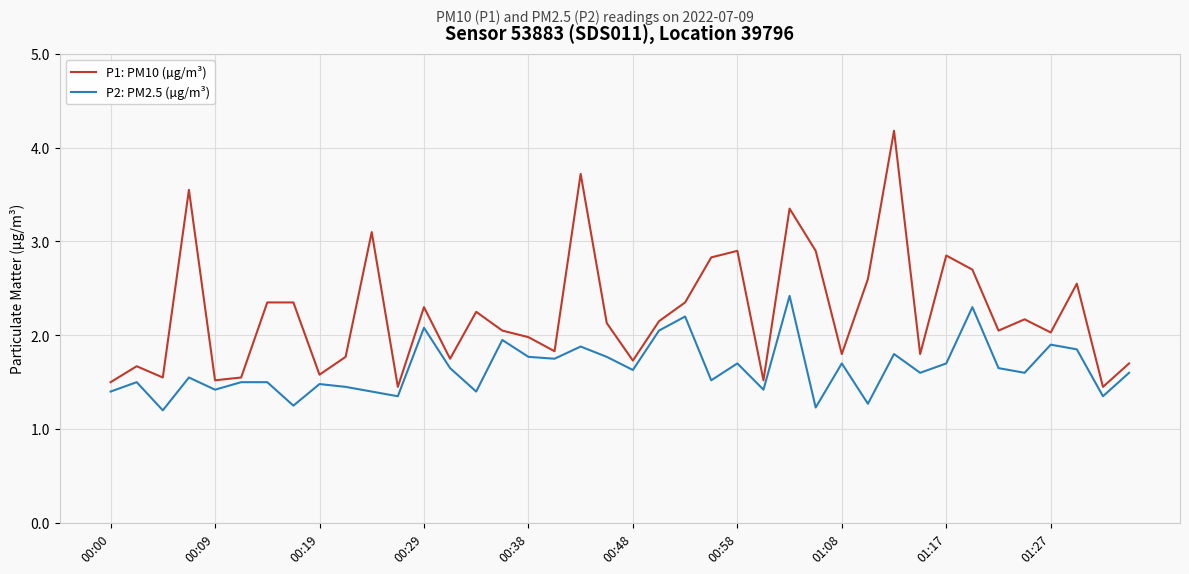

How many lines are shown in the chart?

2